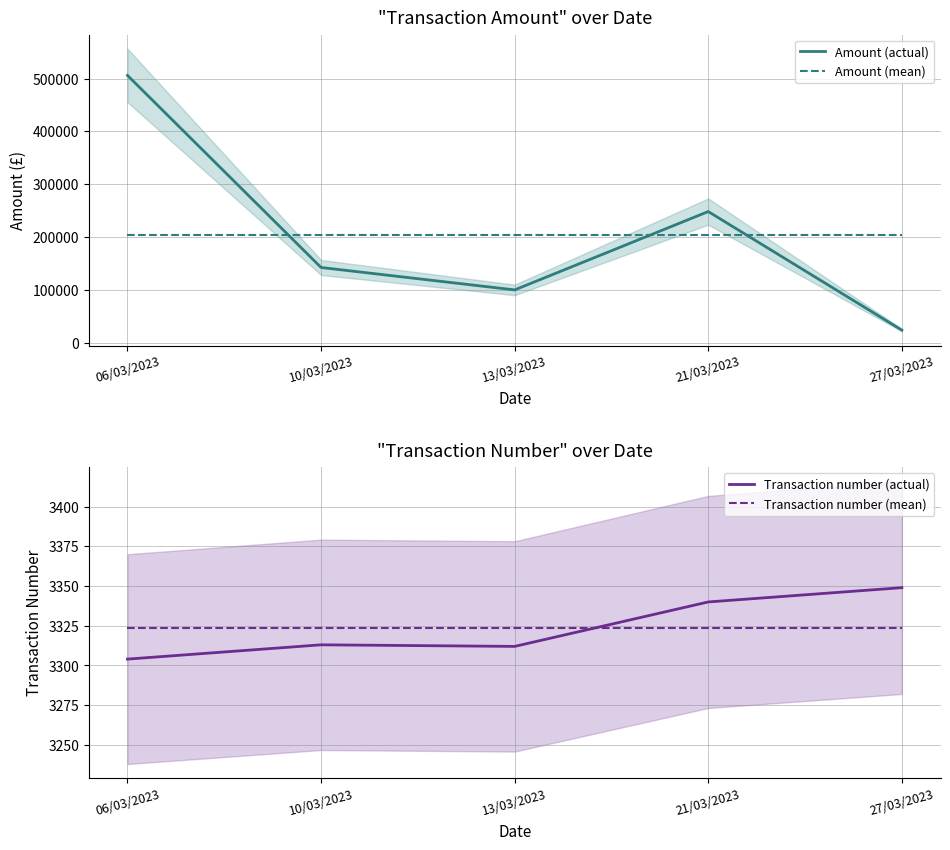

At which label is Amount (mean) closest to 204081?

06/03/2023